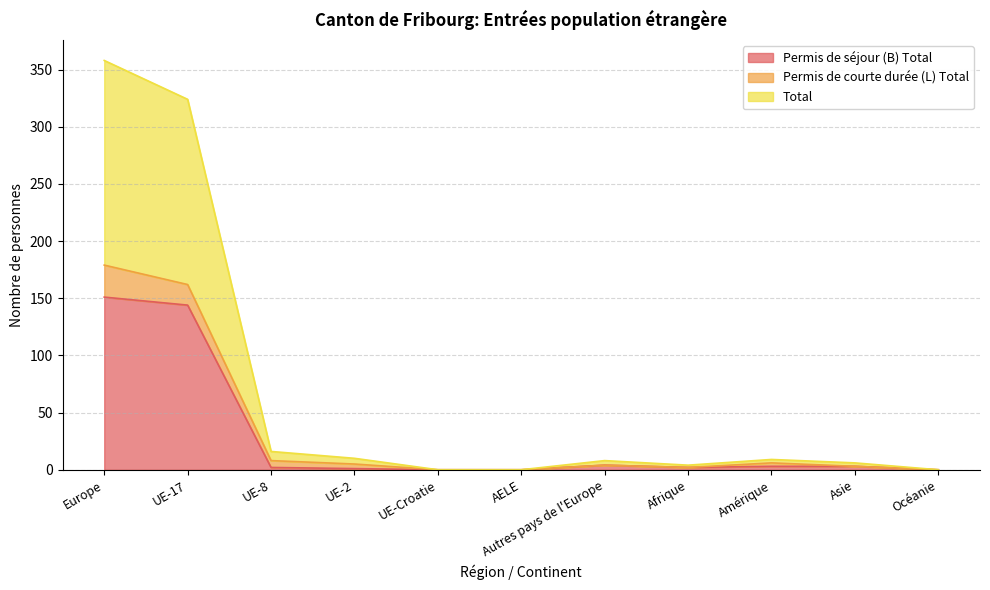

Does the chart have visible grid lines?

Yes